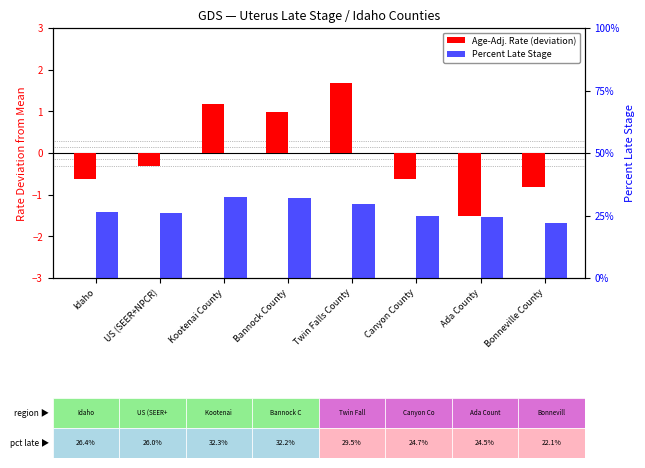

Between Bonneville County and Kootenai County, which is larger?

Kootenai County